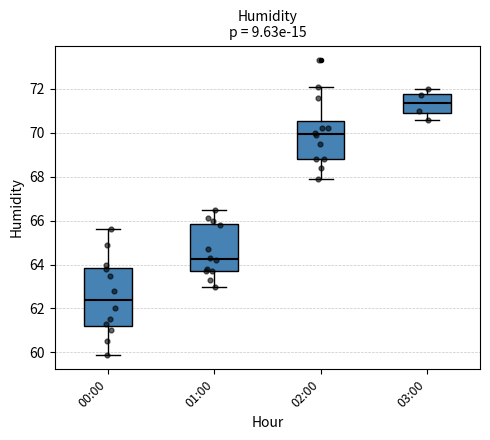

Reading left to right, transcribe this box plot: for each box, give where its median line is, the range the box spans, and where its two whiskers end, as read against the y-axis. The values are not printed on the chart, so give them approximately, as read against the axis.

00:00: median 62.4, box 61.2 to 63.8, whiskers 60.0 to 65.6
01:00: median 64.2, box 63.8 to 65.8, whiskers 63.0 to 66.6
02:00: median 70.0, box 68.8 to 70.6, whiskers 68.0 to 72.2
03:00: median 71.4, box 71.0 to 71.8, whiskers 70.6 to 72.0